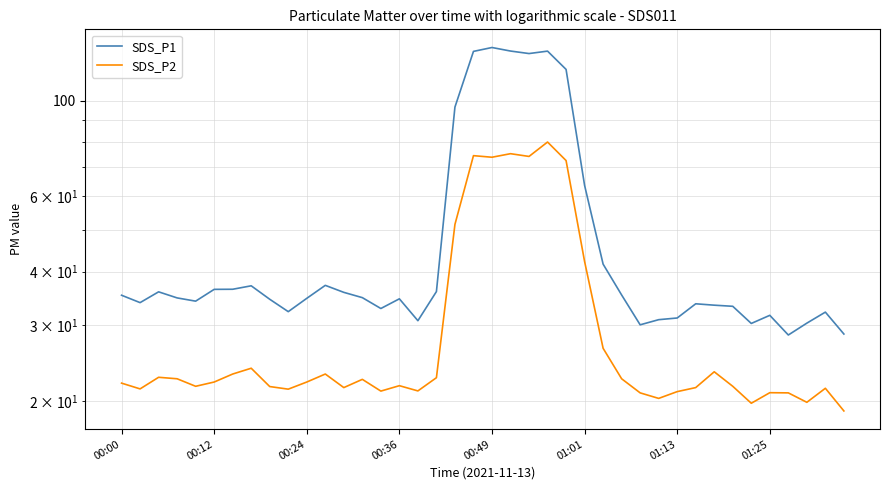

Which series has the largest range (max minus min)?

SDS_P1